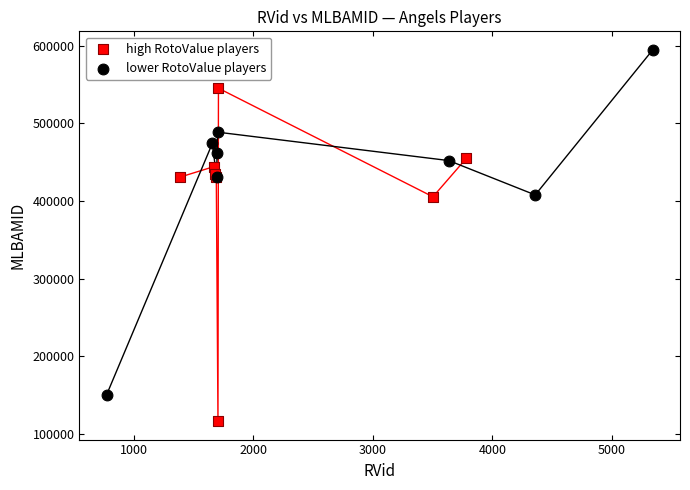

Which series contains the highest Y value?

lower RotoValue players